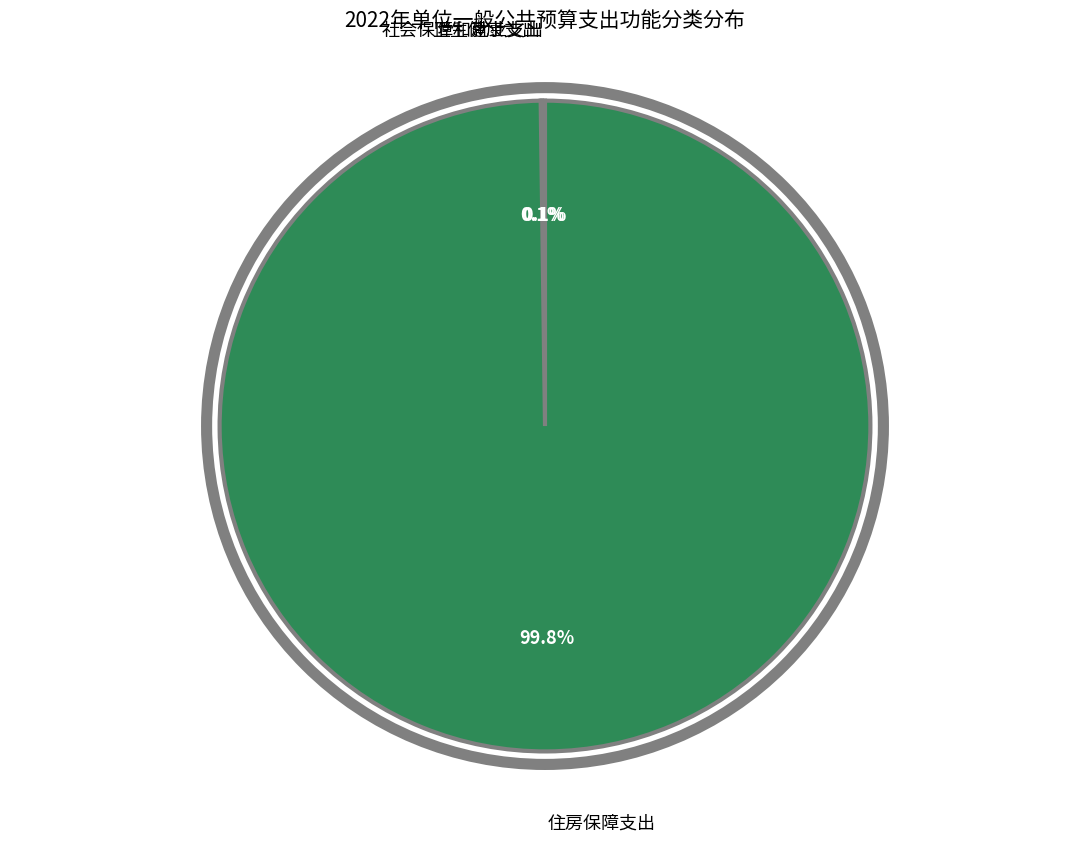

Is there a majority slice in this chart?

Yes